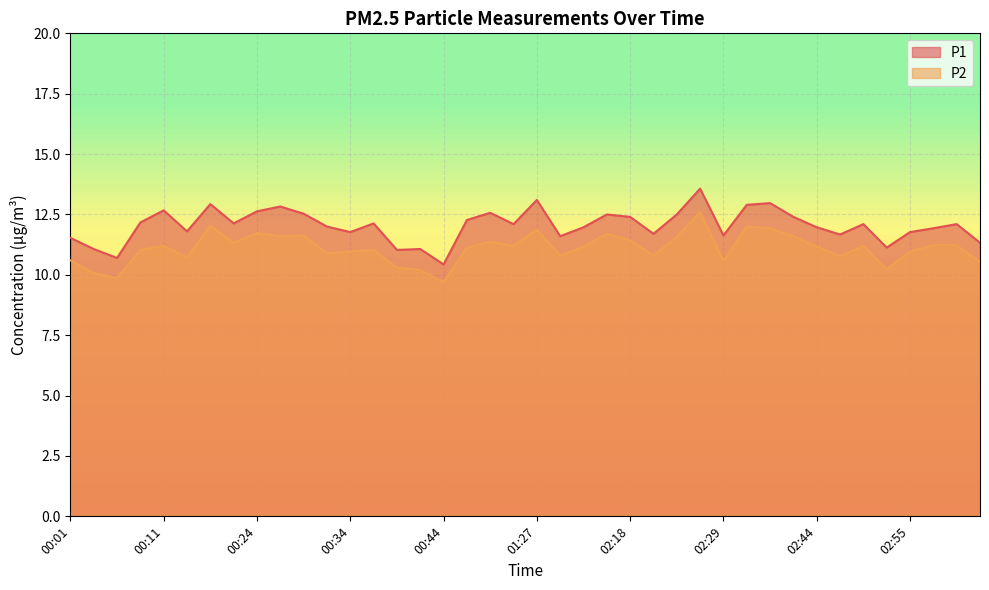

At 00:36, list the series in order from largest to smallest.

P1, P2